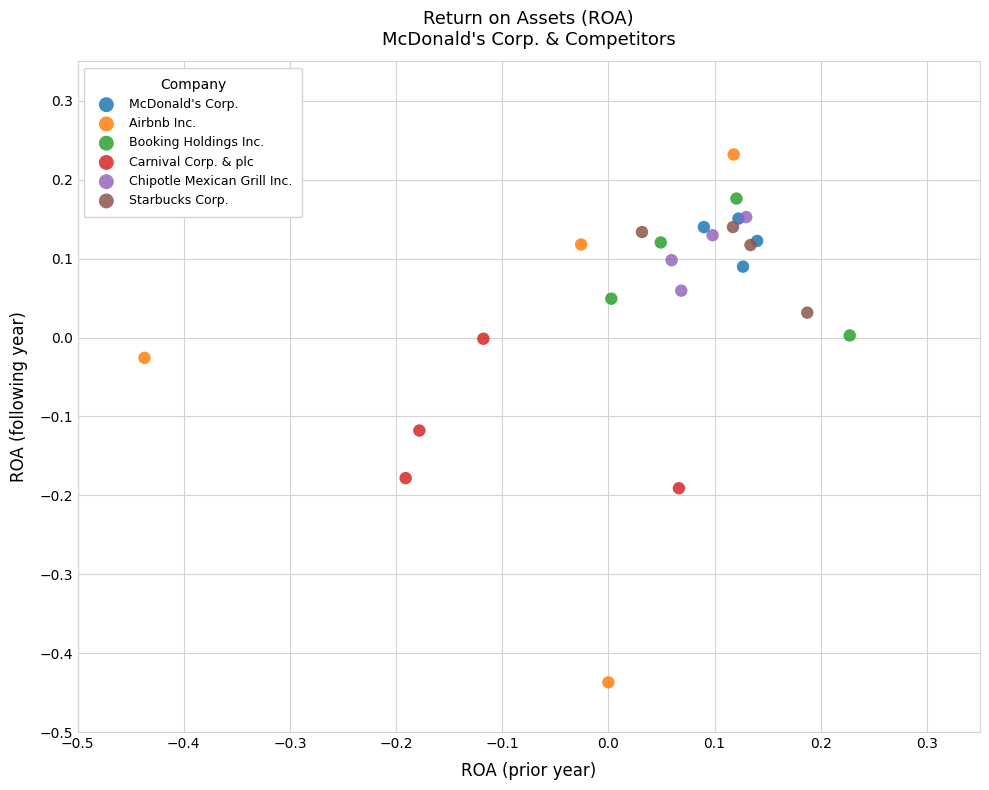

Which series reaches the minimum Y coordinate?

Airbnb Inc.